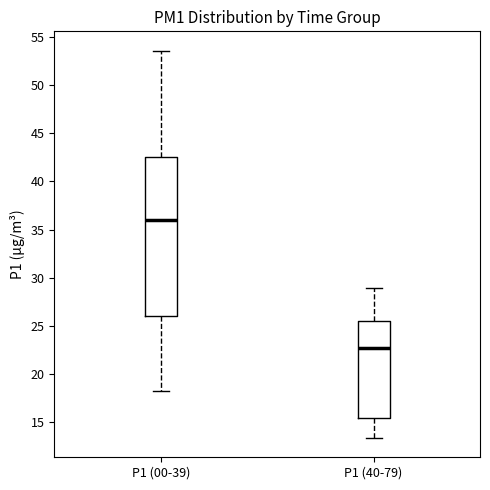

Where is the upper edge of the box for P1 (40-79) on the y-axis? The values are not printed on the chart, so give them approximately, as read against the axis.

25.5